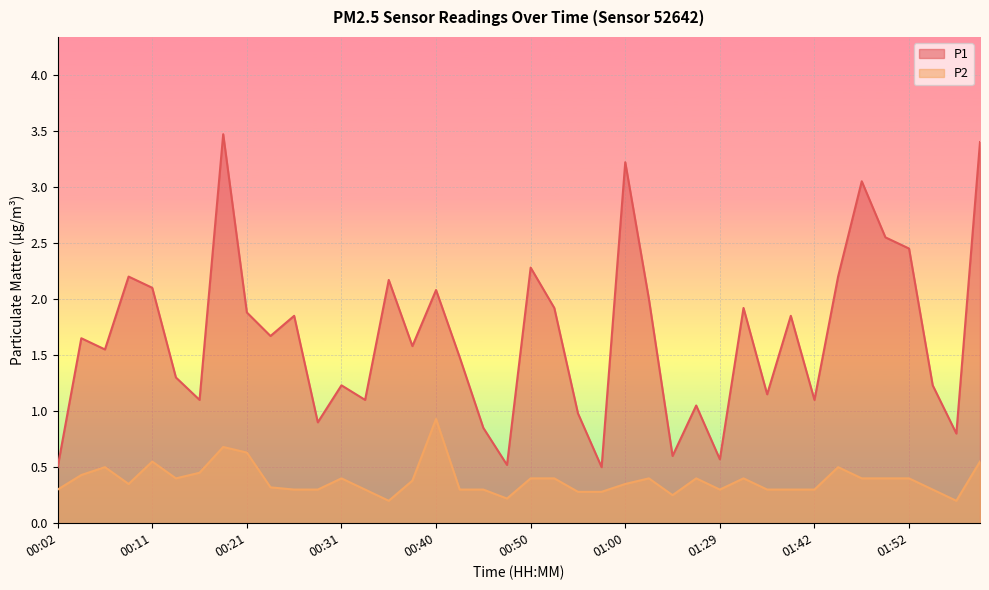

At which category does P2 reach its first local peak?

00:06